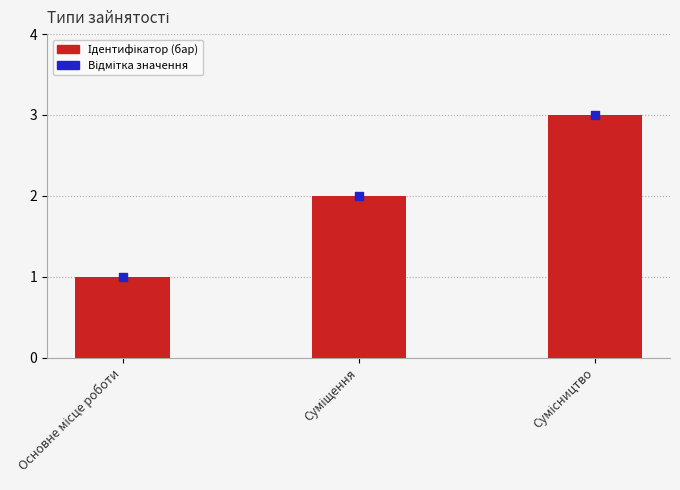

Which series has the largest total across all categories?

Ідентифікатор